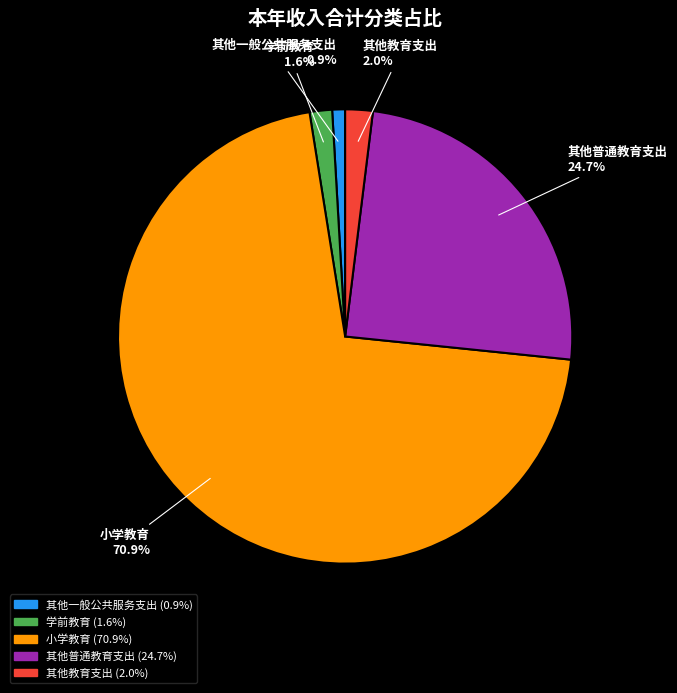

Which slice represents more than half of the pie?

小学教育